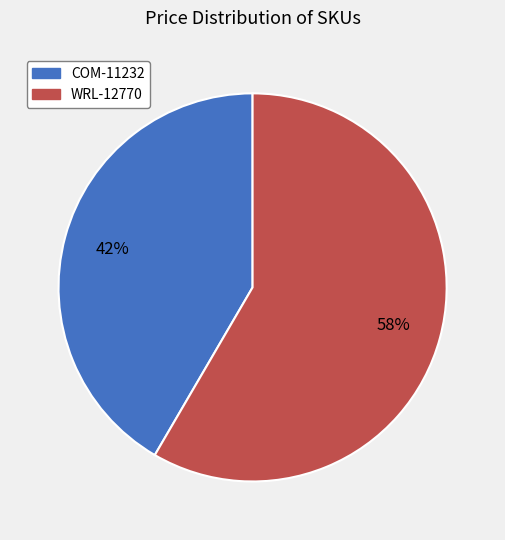

Between COM-11232 and WRL-12770, which is larger?

WRL-12770